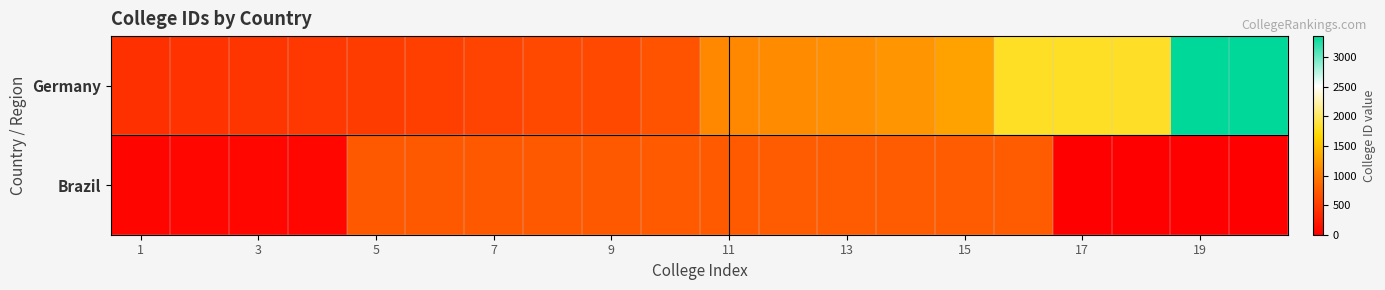

How many distinct data groups are displayed?

2